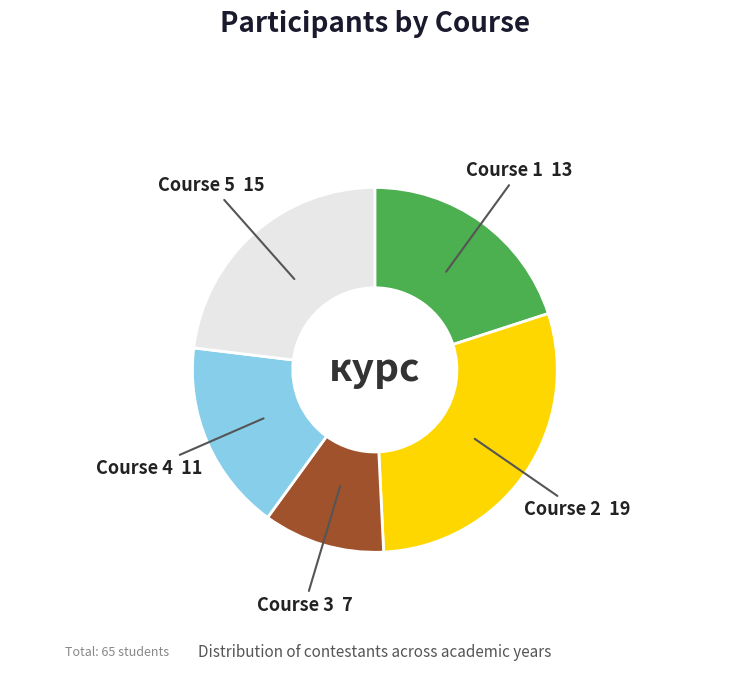

Approximately how many times larger is the value at Course 2 compared to Course 4?

1.7